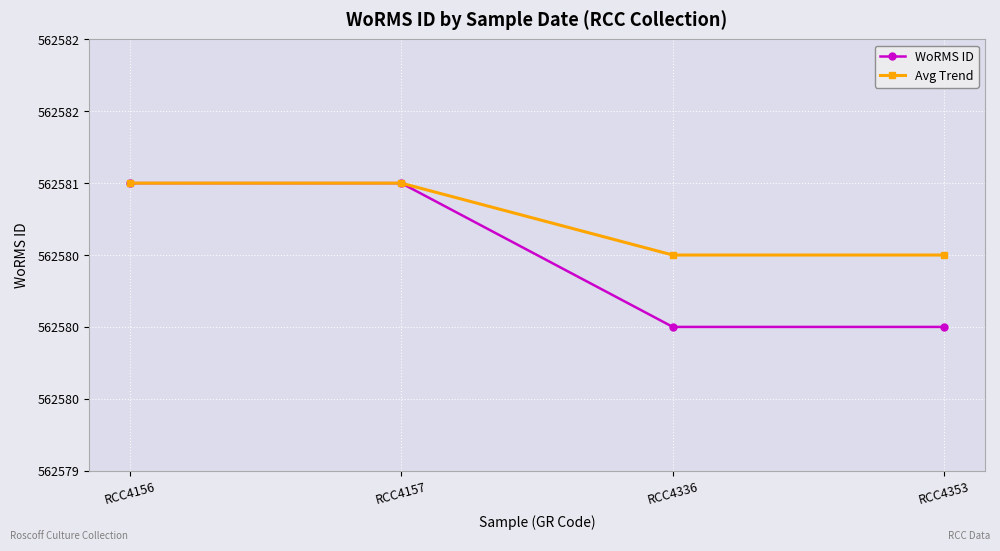

Is this an area chart (filled region under the line)?

No